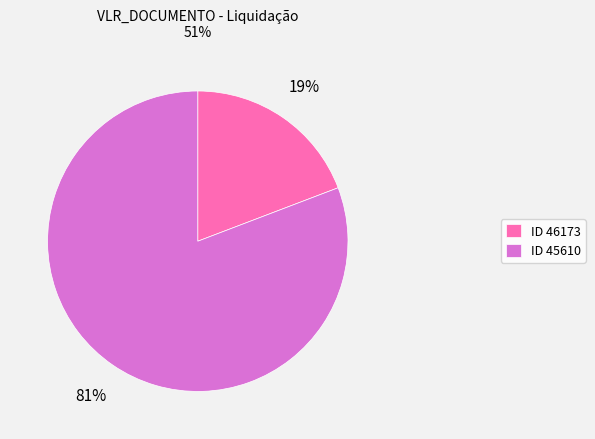

The ID 46173 slice represents 8% of the pie. True or false?

False